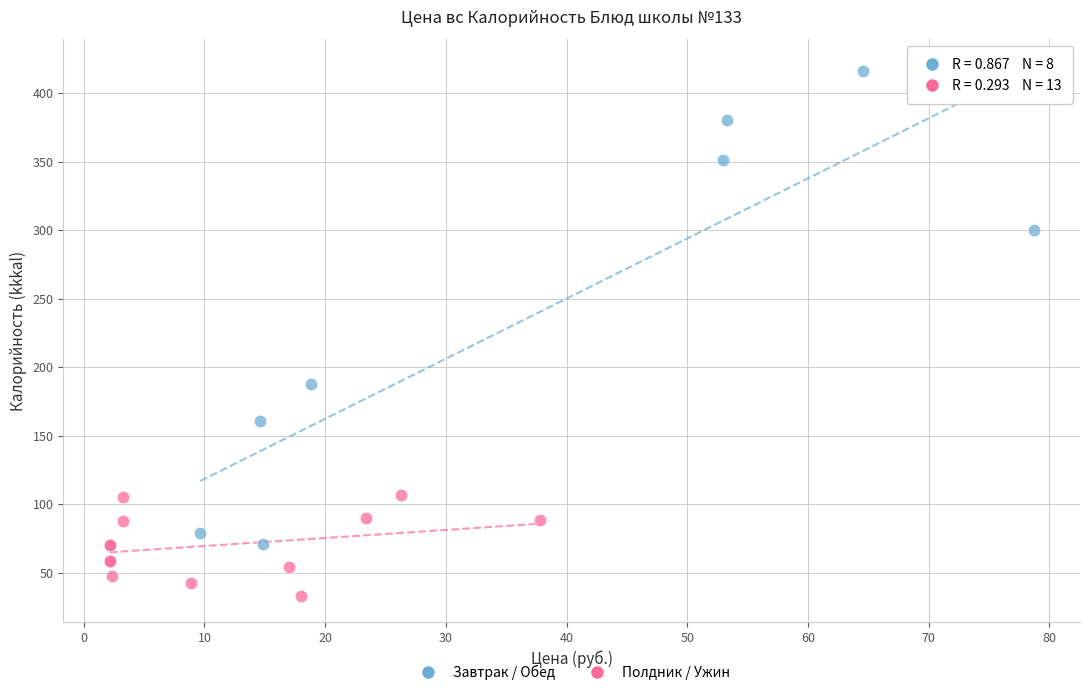

Which series contains the highest Y value?

Завтрак / Обед